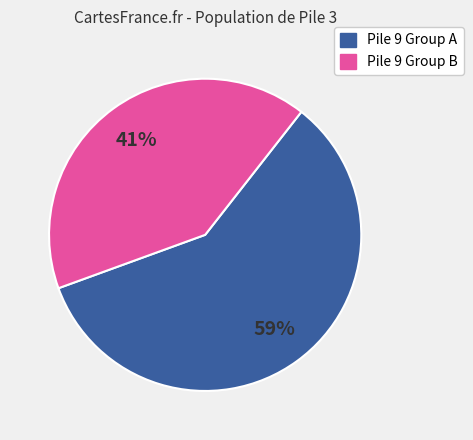

Is there a majority slice in this chart?

Yes